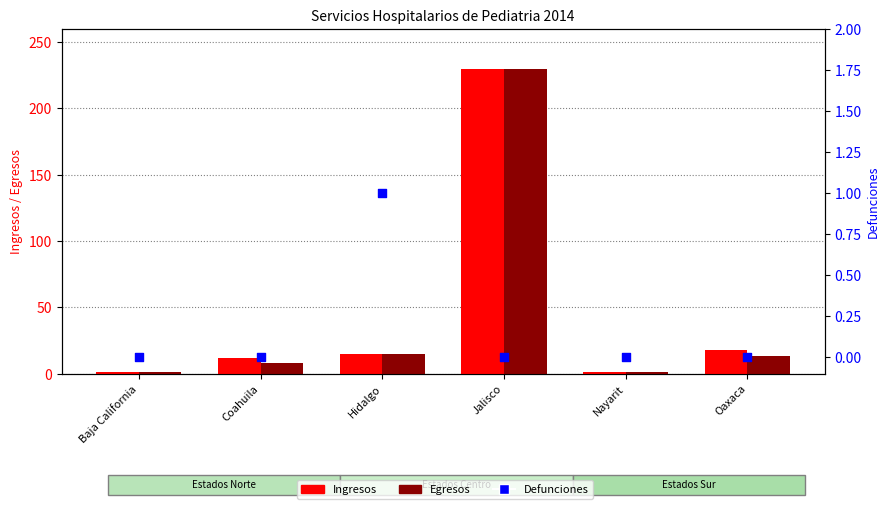

At which category is the sum across all series the highest?

Jalisco